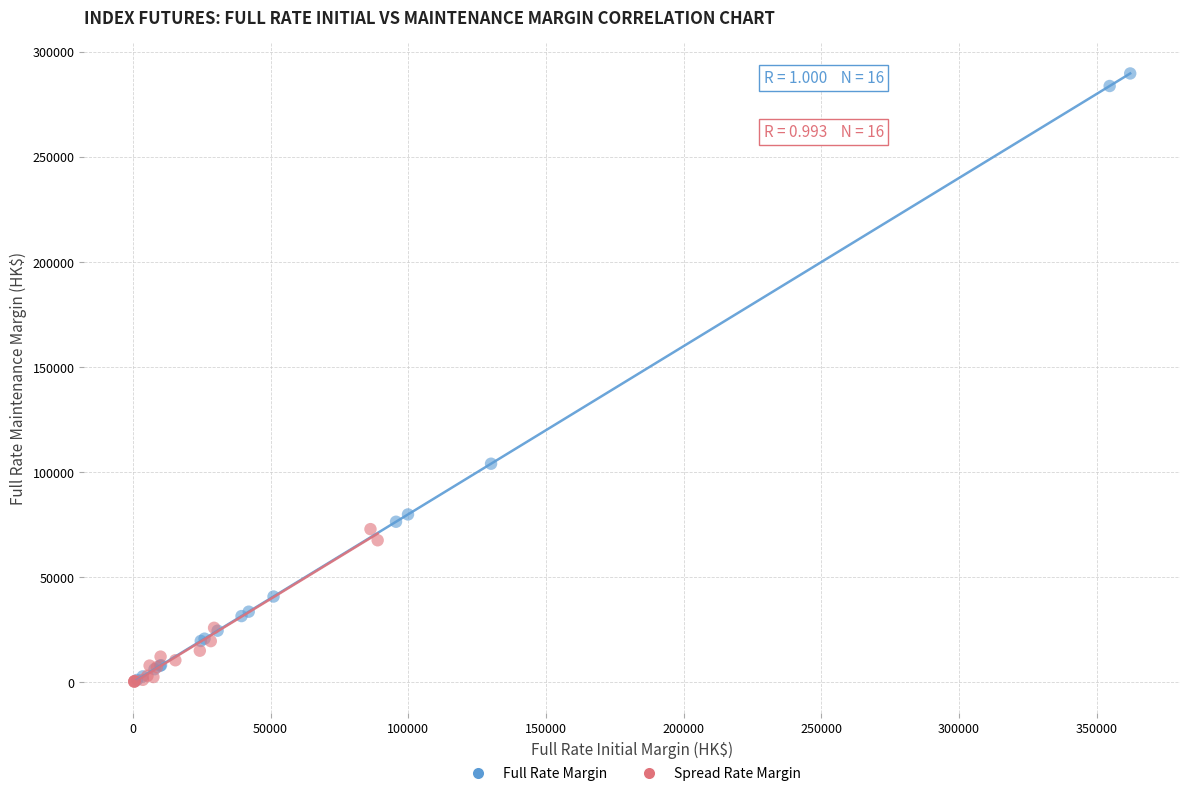

What are all the series names shown in the legend?

Full Rate Margin, Spread Rate Margin